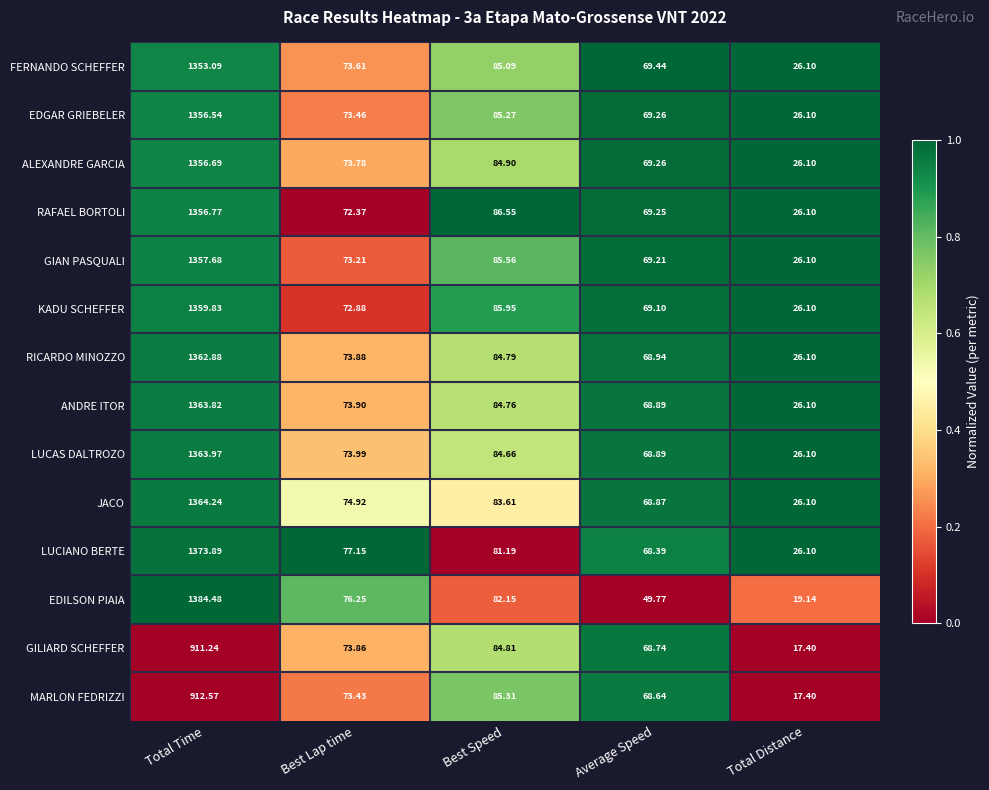

Which category has the lowest value in the MARLON FEDRIZZI series?

Total Distance